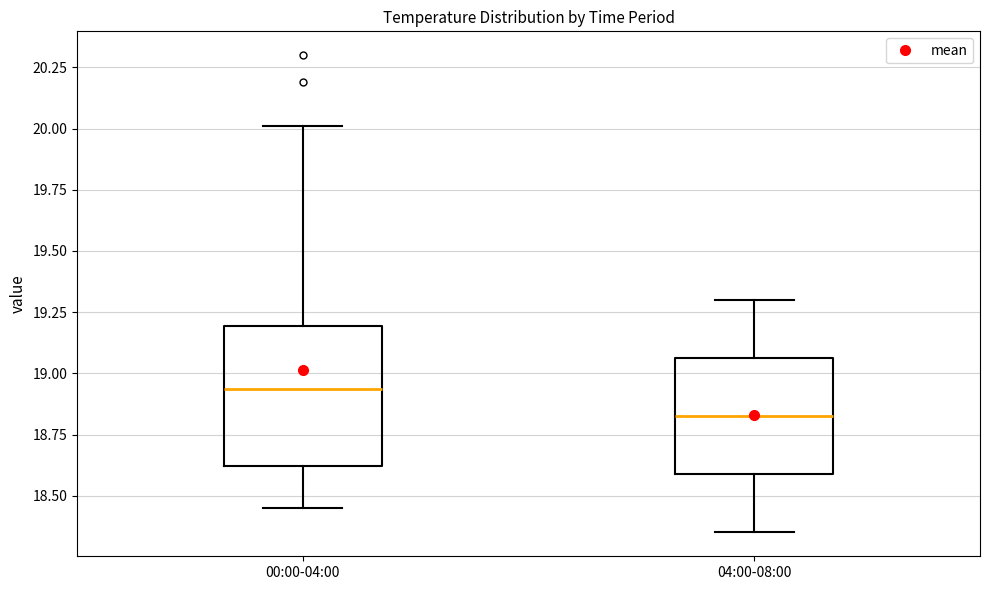

Which box is the tallest, from its lower edge to its upper edge?

00:00-04:00